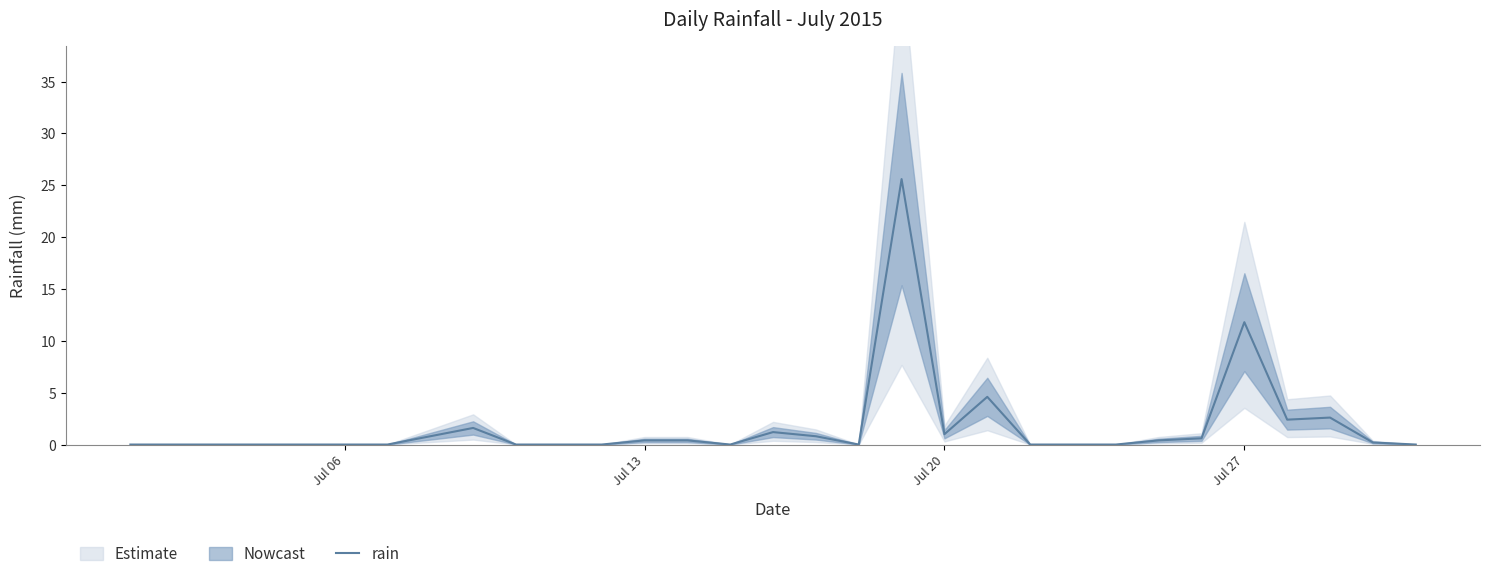

What is the maximum value for rain?

25.6